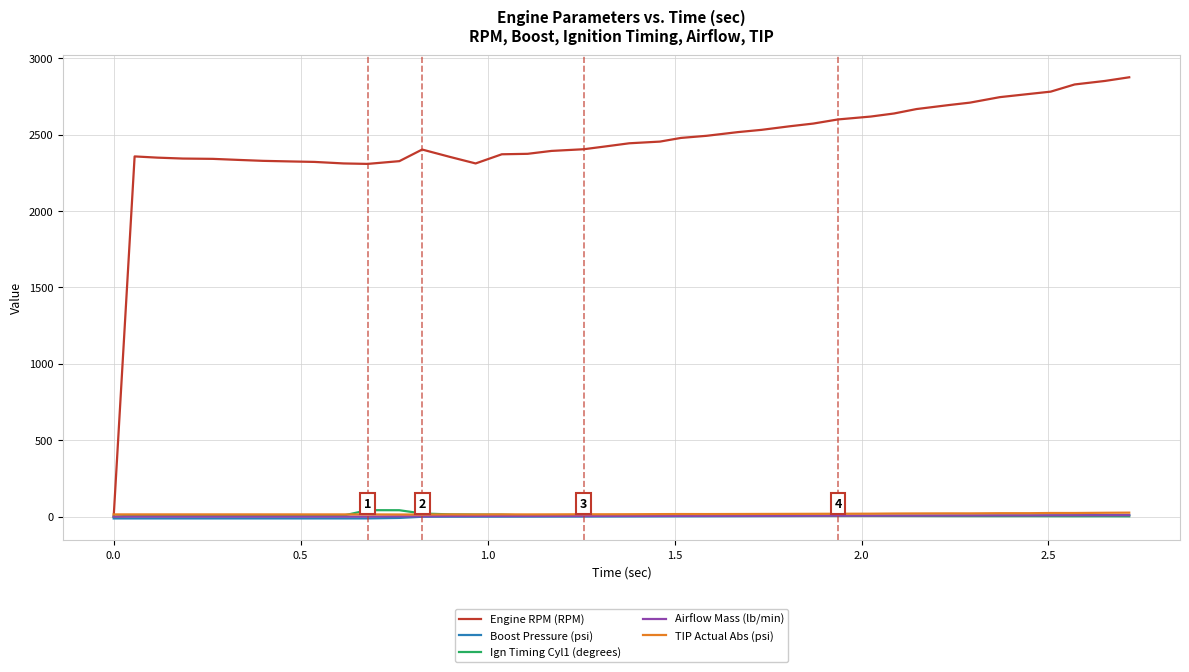

How many lines are shown in the chart?

5